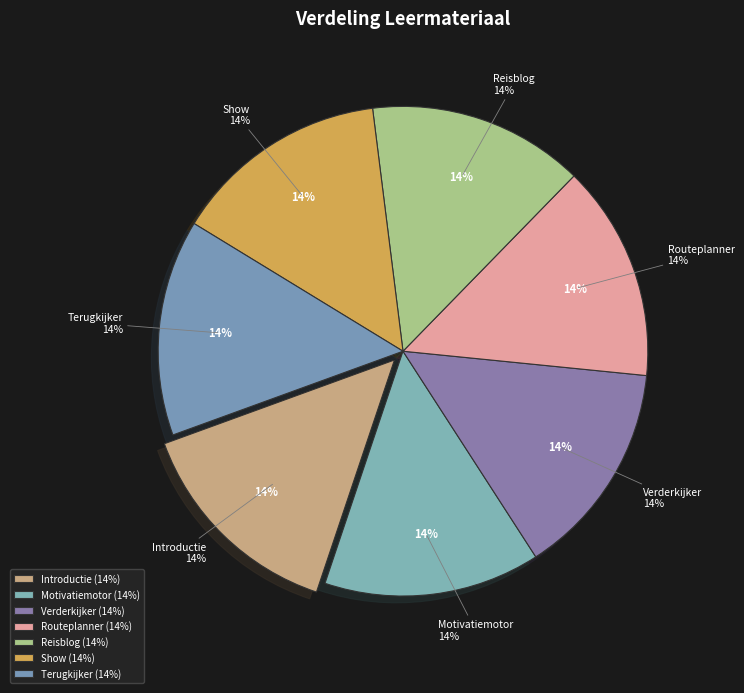

Which category has the biggest portion of the pie?

Terugkijker